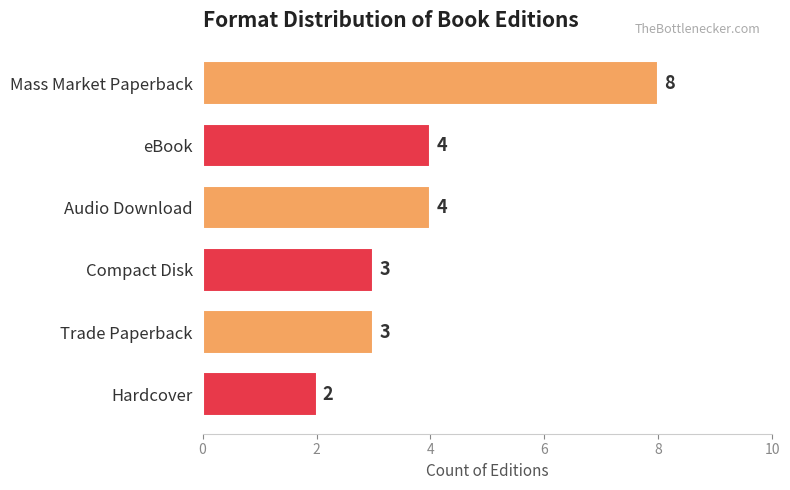

Count the values in the range 3 to 4.

4